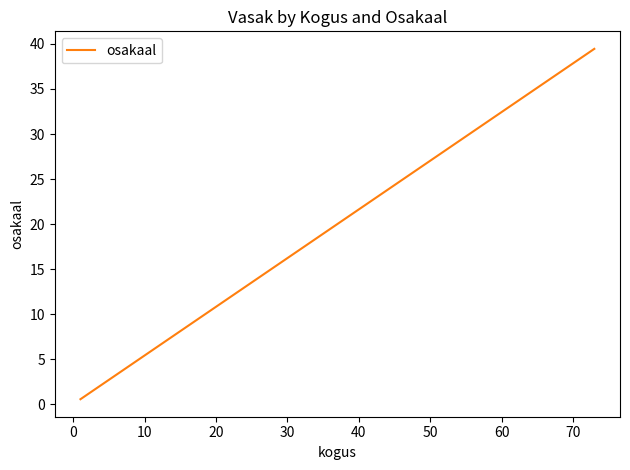

What position from the right is 30?

4